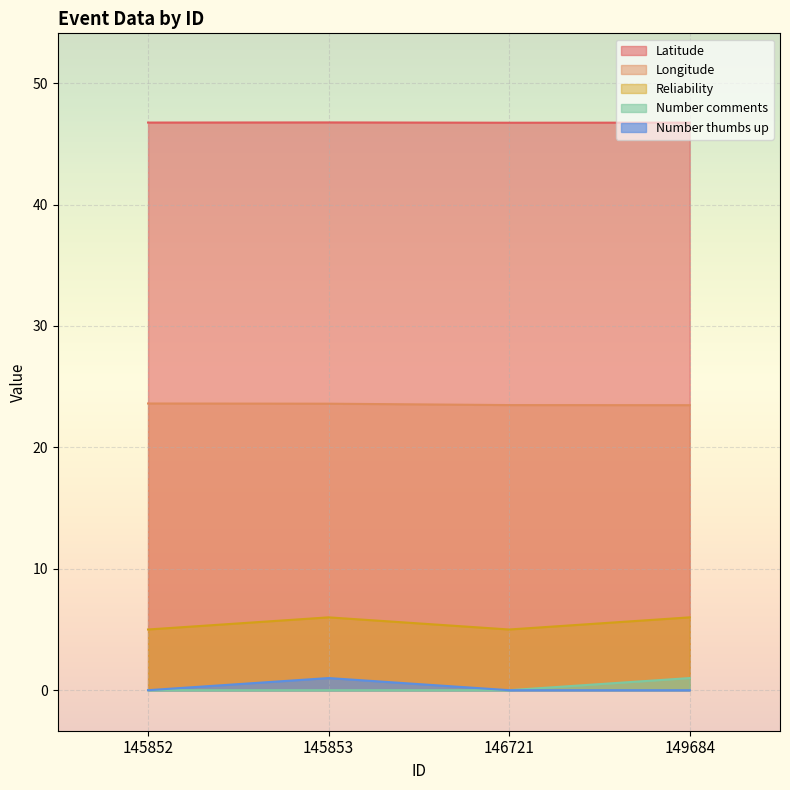

Which series has the largest total across all categories?

Latitude